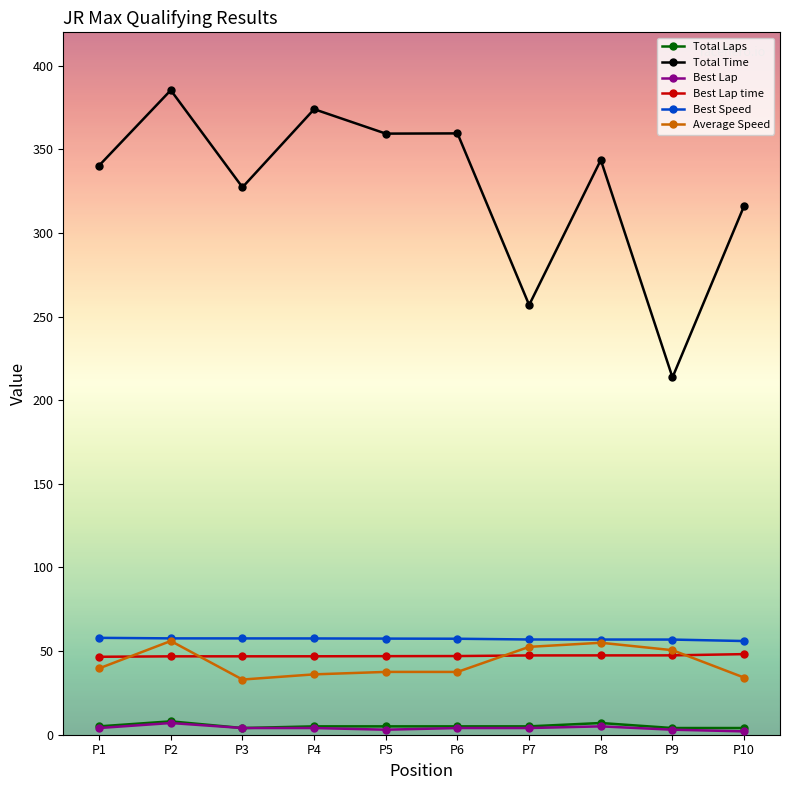

Between P7 and P8, which series saw the biggest shift?

Total Time